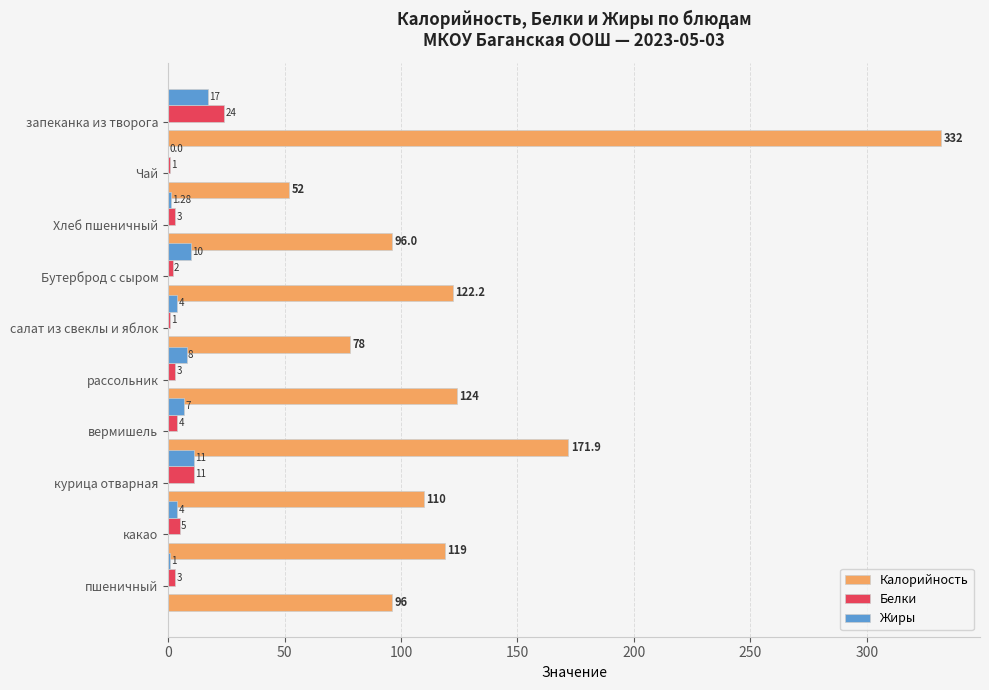

At which category does the chart reach its peak across all series?

запеканка из творога